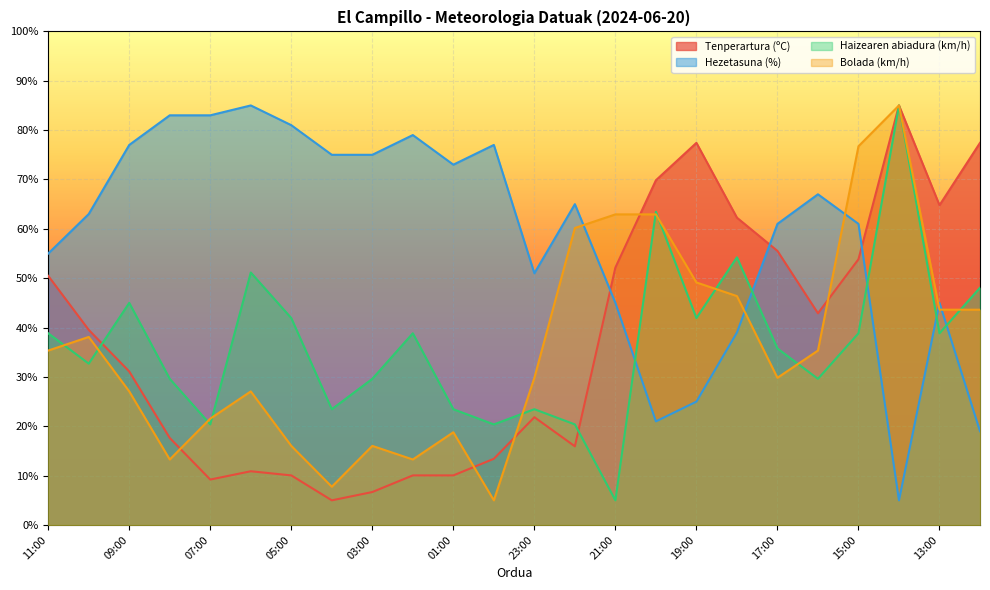

How many data points in Tenperartura (ºC) are less than 39?

12